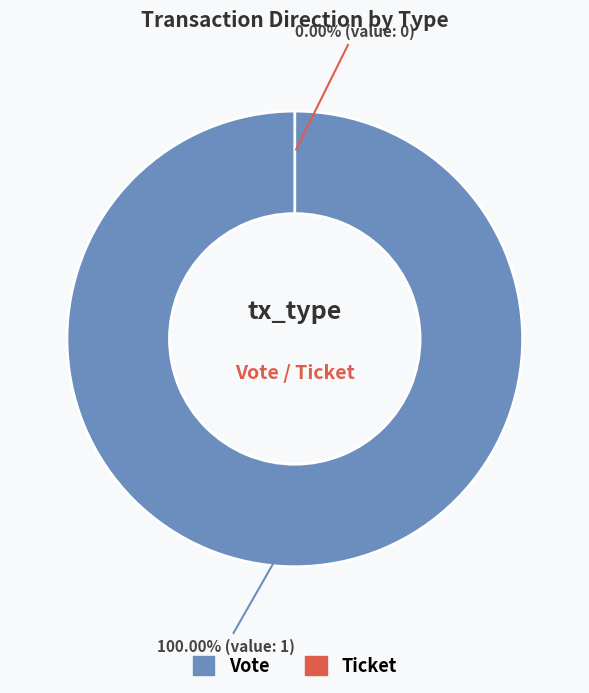

How many slices are in this pie chart?

2